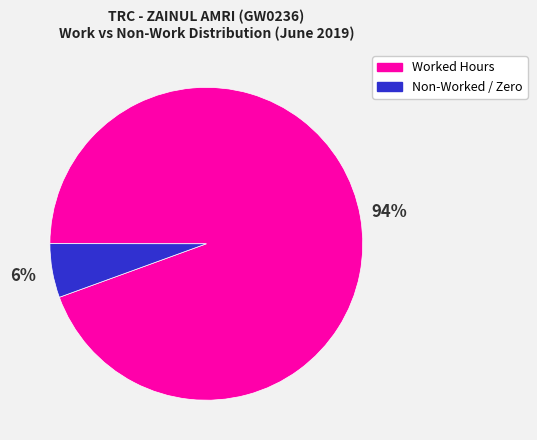

Between Worked Hours and Non-Worked / Zero, which is larger?

Worked Hours